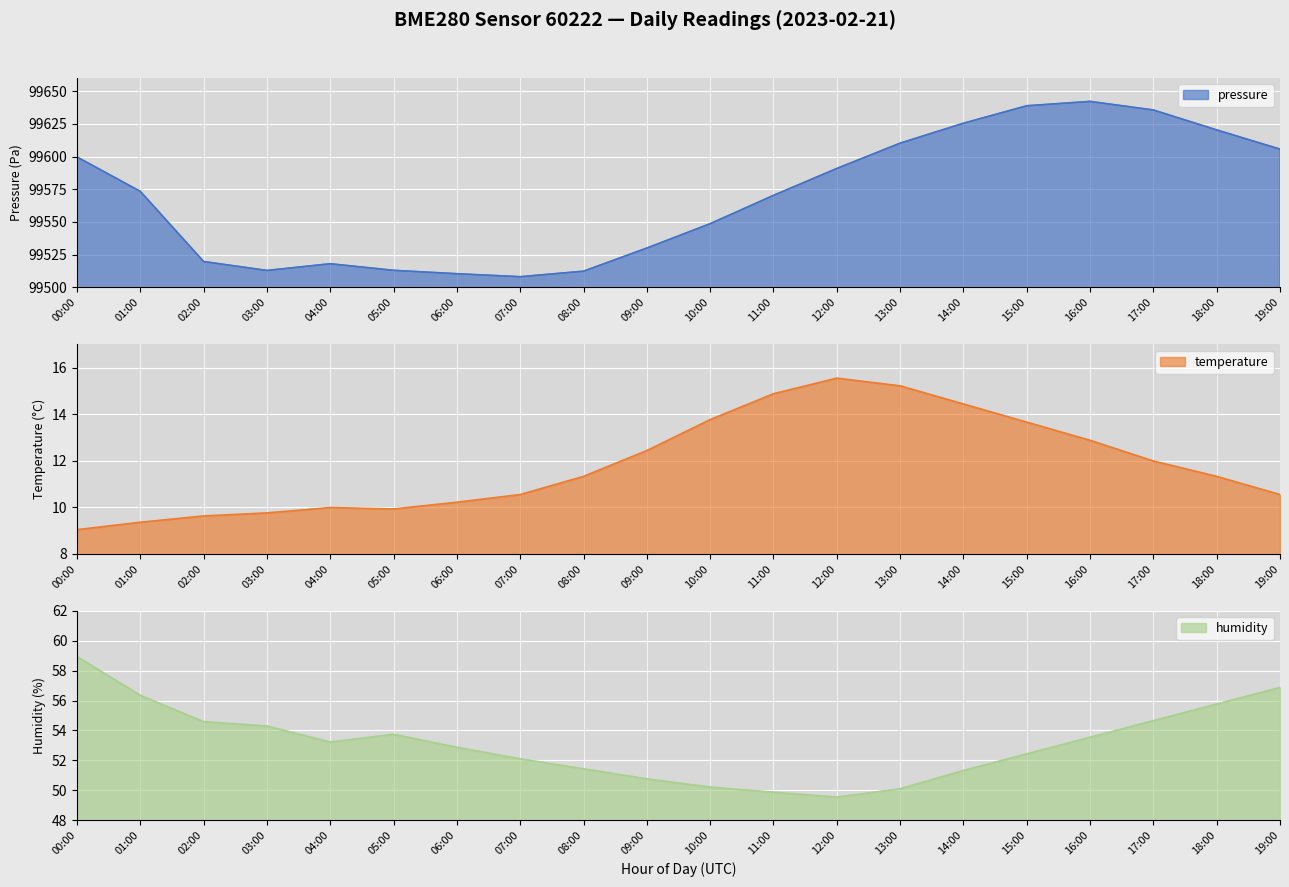

Reading left to right, extract all data points from this chart.

pressure: 99599.7	99573.4	99519.8	99513.0	99518.1	99513.1	99510.5	99508.2	99512.4	99530.1	99548.7	99570.3	99590.9	99610.2	99625.4	99638.8	99642.1	99635.6	99620.3	99605.7
temperature: 9.0	9.4	9.6	9.8	10.0	9.9	10.2	10.6	11.3	12.4	13.8	14.9	15.6	15.2	14.4	13.7	12.9	12.0	11.3	10.6
humidity: 58.9	56.4	54.6	54.3	53.2	53.8	52.9	52.1	51.4	50.8	50.2	49.9	49.5	50.1	51.3	52.4	53.5	54.7	55.8	56.9